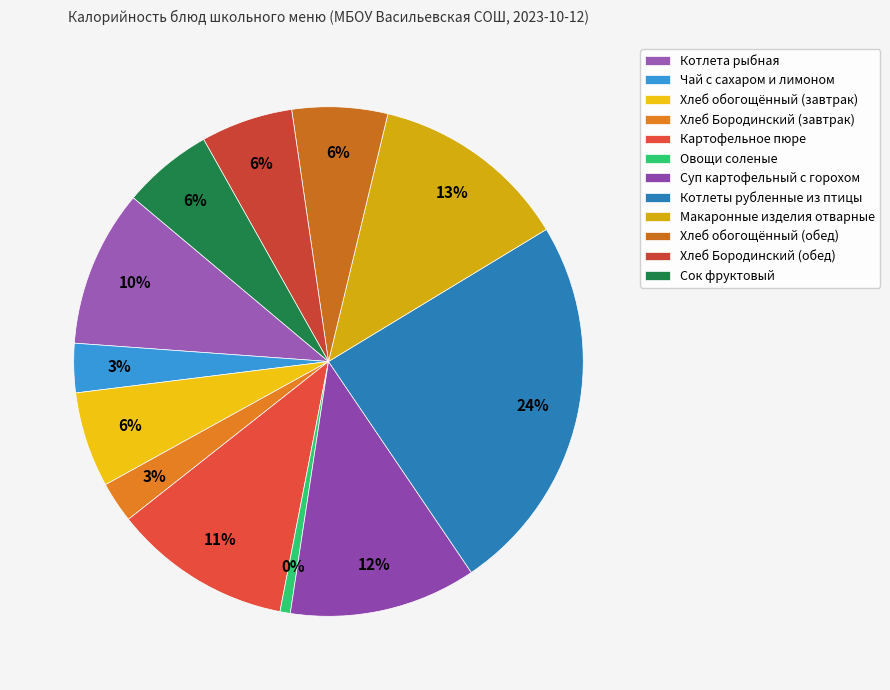

To the nearest percent, what is the combined percentage of Суп картофельный с горохом and Картофельное пюре?

23%